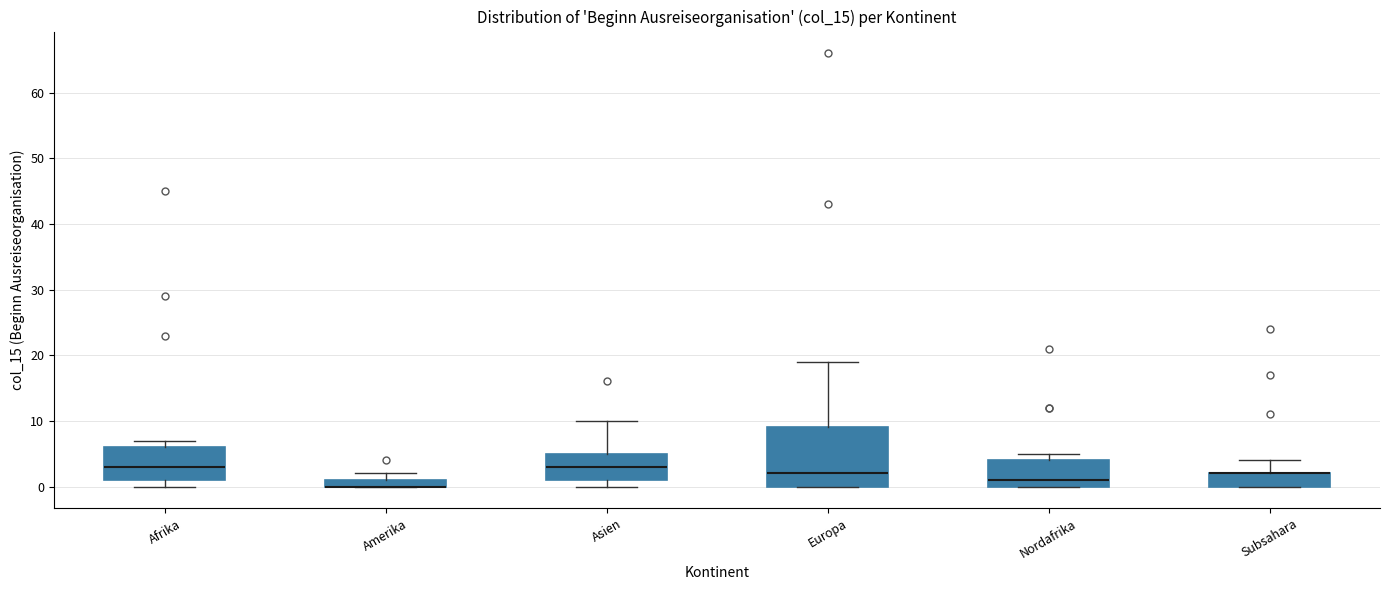

Which box is the tallest, from its lower edge to its upper edge?

Europa